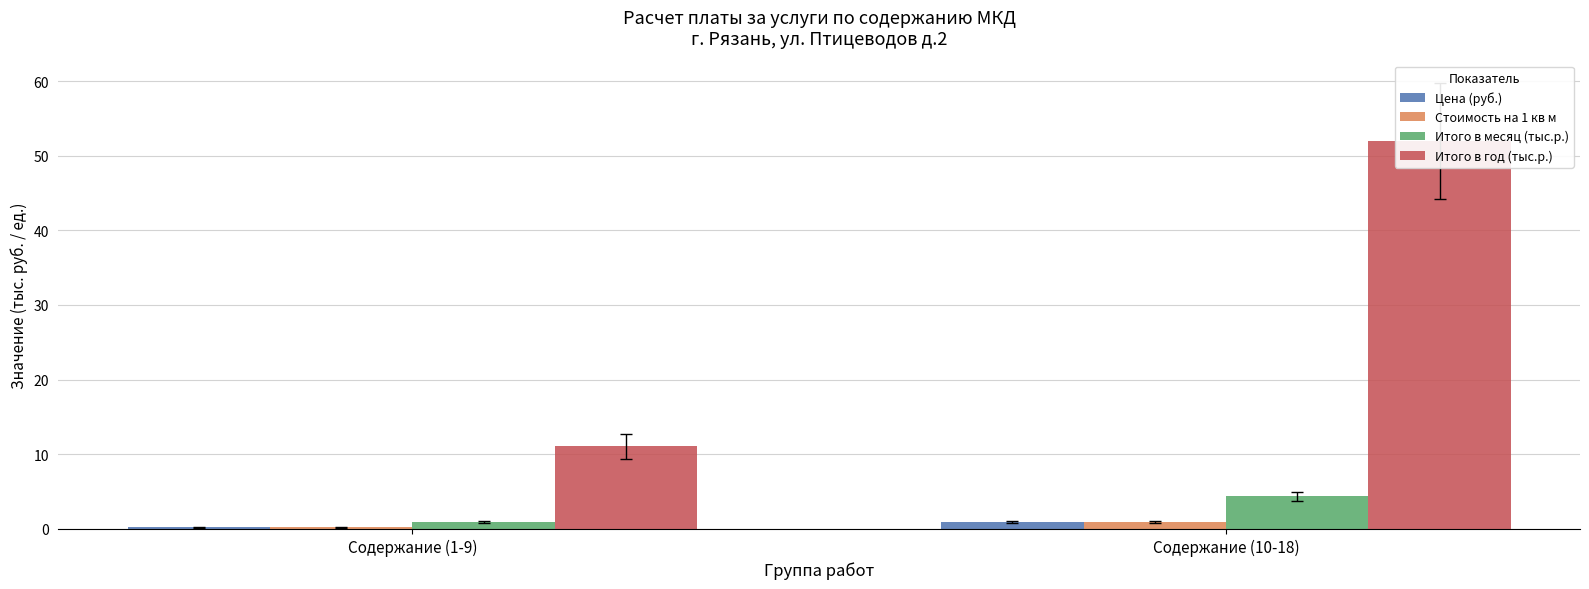

What is the label of the 2nd bar from the left?

Содержание (10-18)